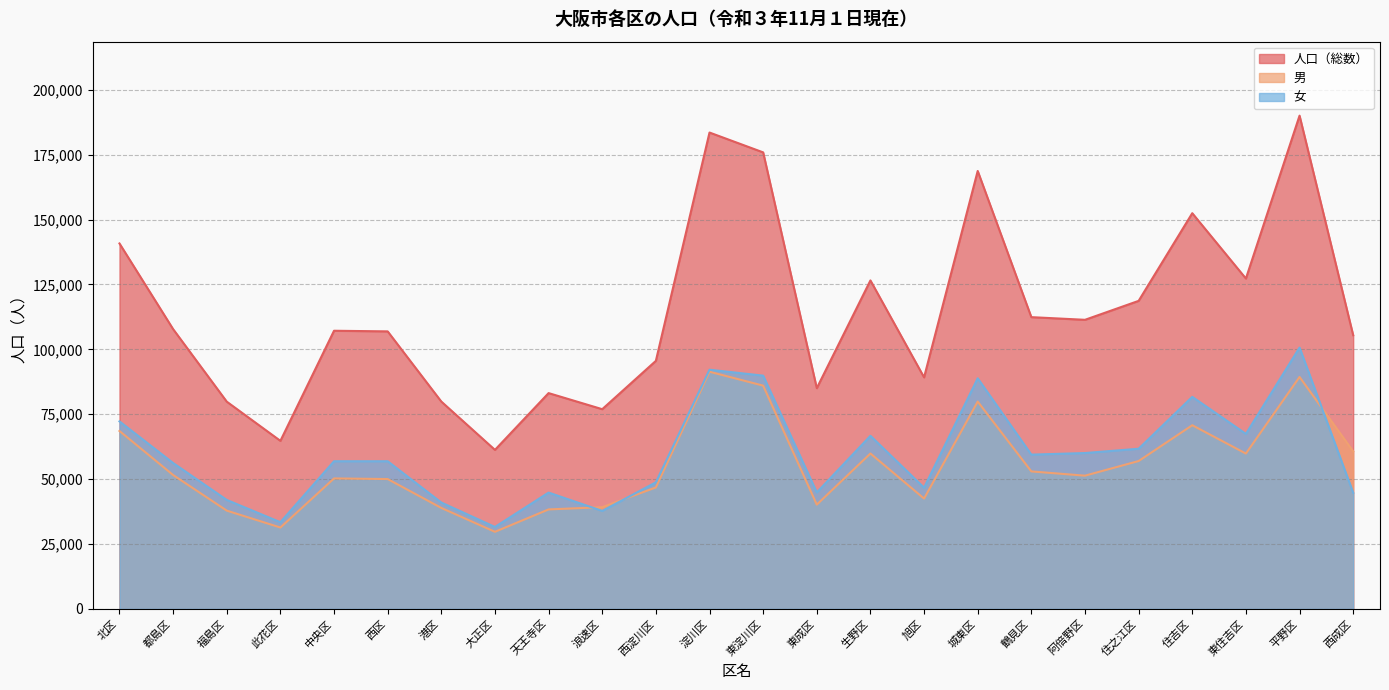

How many distinct data groups are displayed?

3